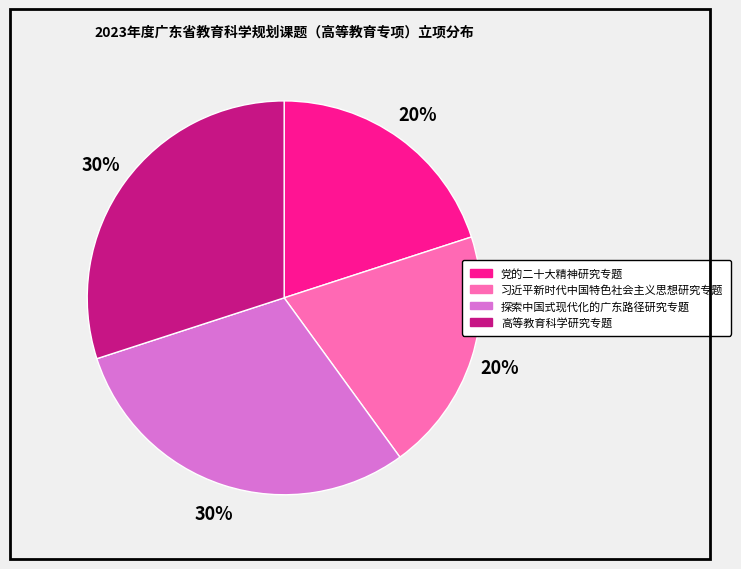

What percentage is the 党的二十大精神研究专题 slice, to the nearest percent?

20%